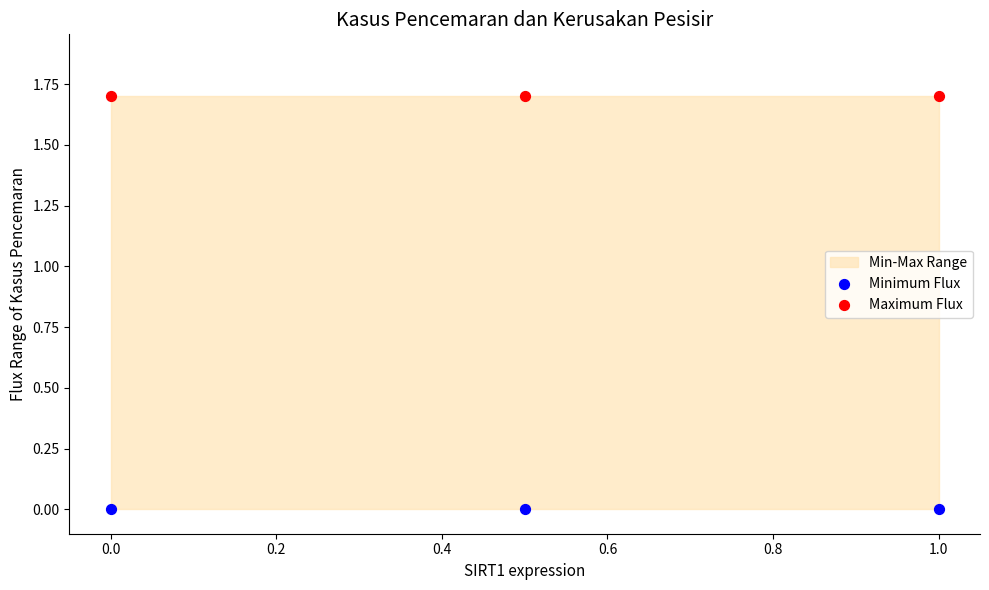

Which series reaches the maximum Y coordinate?

Maximum Flux